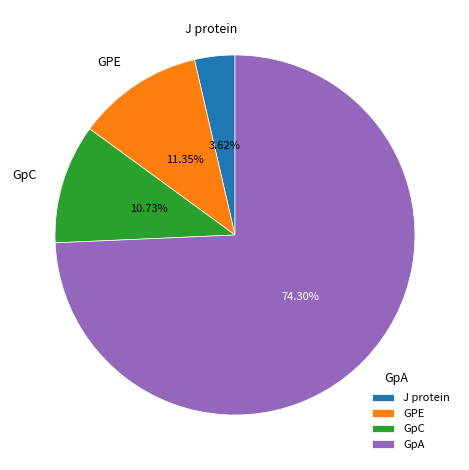

To the nearest percent, what is the combined percentage of GPE and GpA?

86%